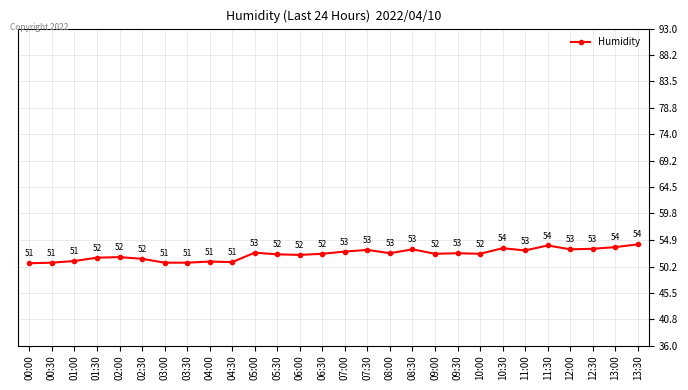

How many values are below 52?

10